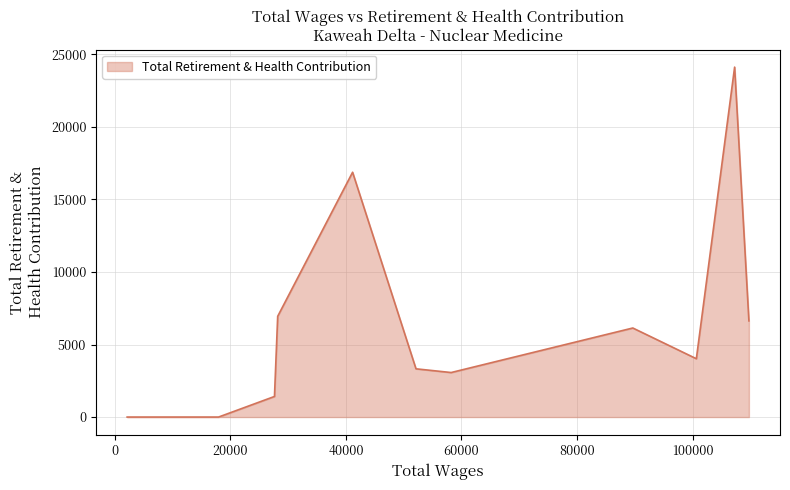

How many lines are shown in the chart?

1